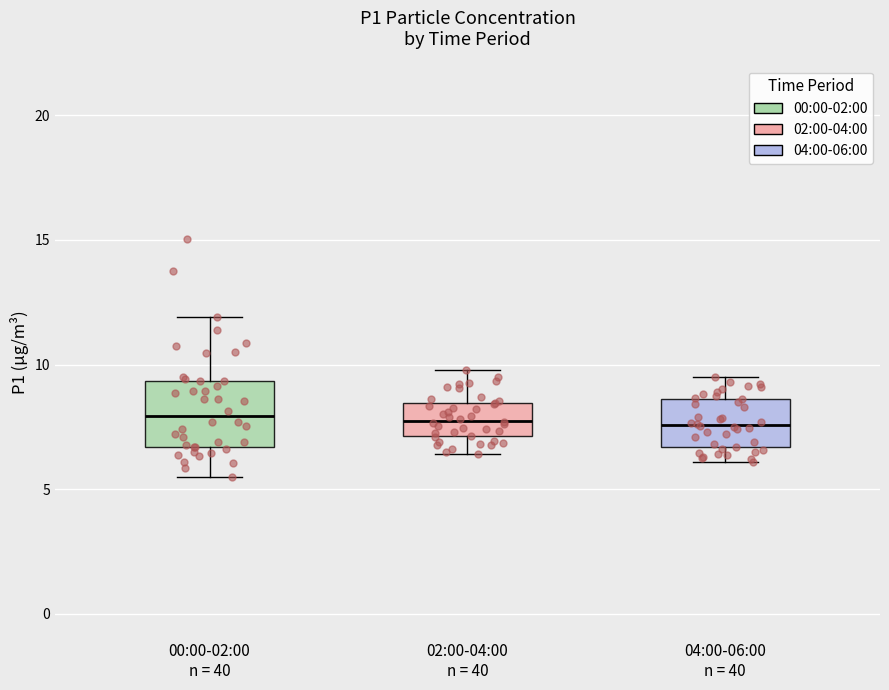

Reading left to right, transcribe this box plot: for each box, give where its median line is, the range the box spans, and where its two whiskers end, as read against the y-axis. The values are not printed on the chart, so give them approximately, as read against the axis.

00:00-02:00 n = 40: median 8.0, box 6.5 to 9.5, whiskers 5.5 to 12.0
02:00-04:00 n = 40: median 8.0, box 7.0 to 8.5, whiskers 6.5 to 10.0
04:00-06:00 n = 40: median 7.5, box 6.5 to 8.5, whiskers 6.0 to 9.5